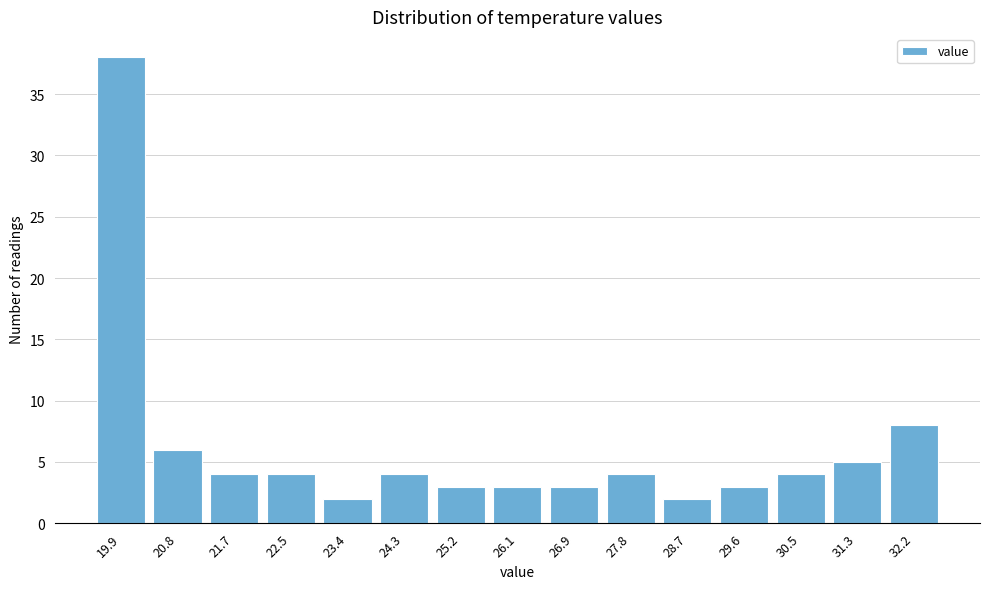

Reading left to right, list all the values displayed in this chart.

19.9=38	20.8=6	21.7=4	22.5=4	23.4=2	24.3=4	25.2=3	26.1=3	26.9=3	27.8=4	28.7=2	29.6=3	30.5=4	31.3=5	32.2=8